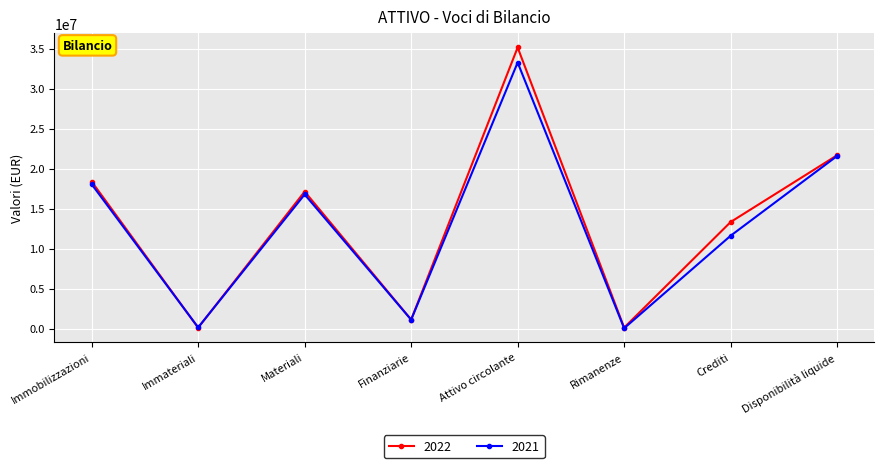

List the series in order of their peak value, highest first.

2022, 2021